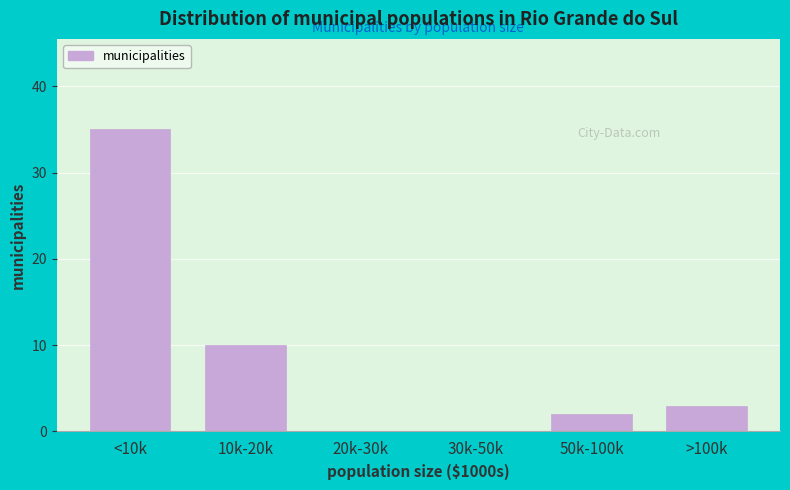

Reading left to right, transcribe all the data shown in this chart.

<10k=35	10k-20k=10	20k-30k=0	30k-50k=0	50k-100k=2	>100k=3